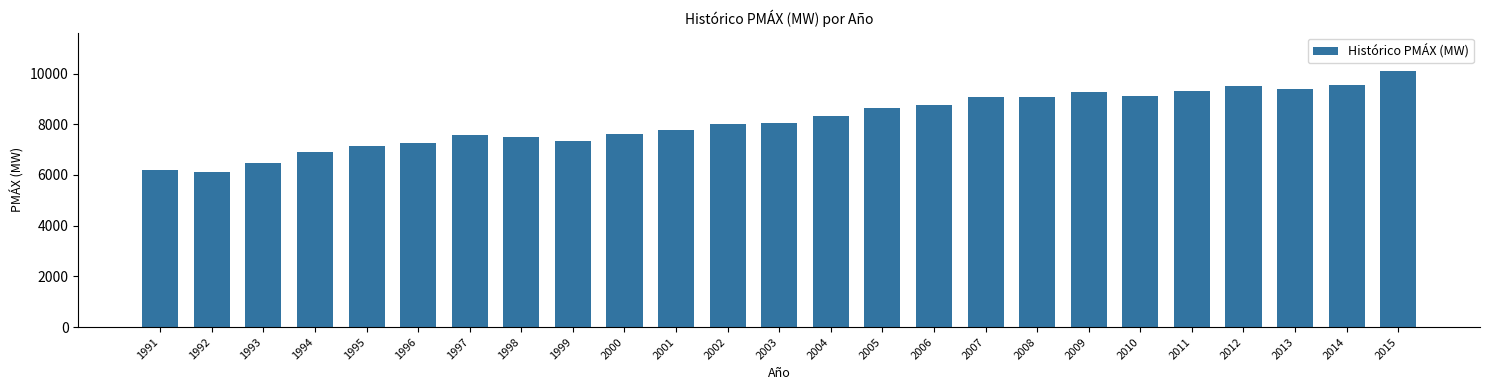

True or false: the data shows 3328.7 at 2015.

False